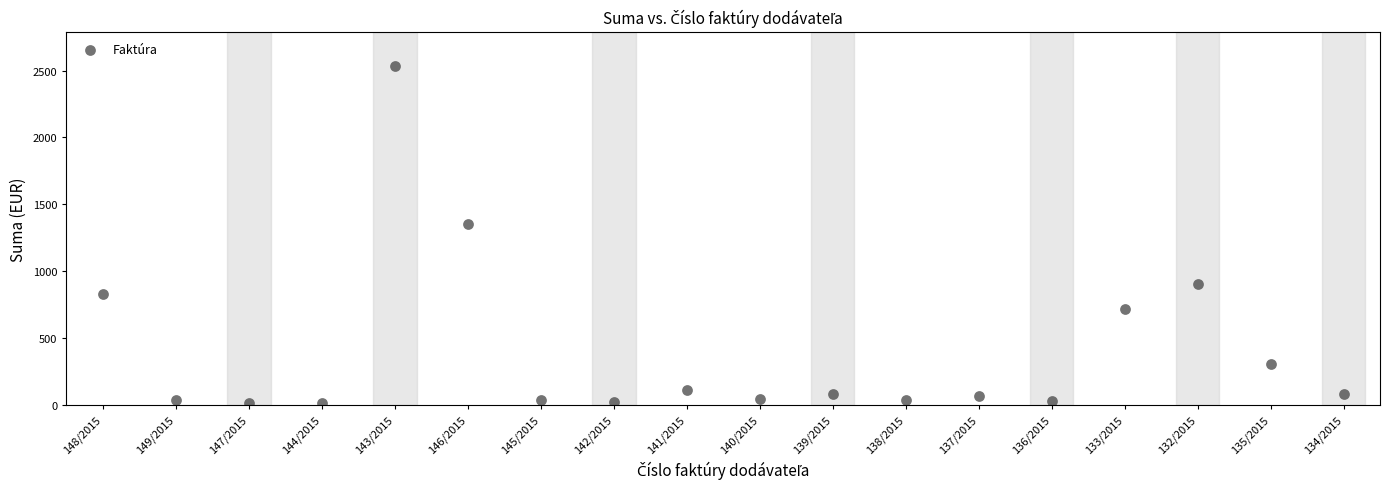

What Y value in the scatter plot is closest to 1276?

1350.0